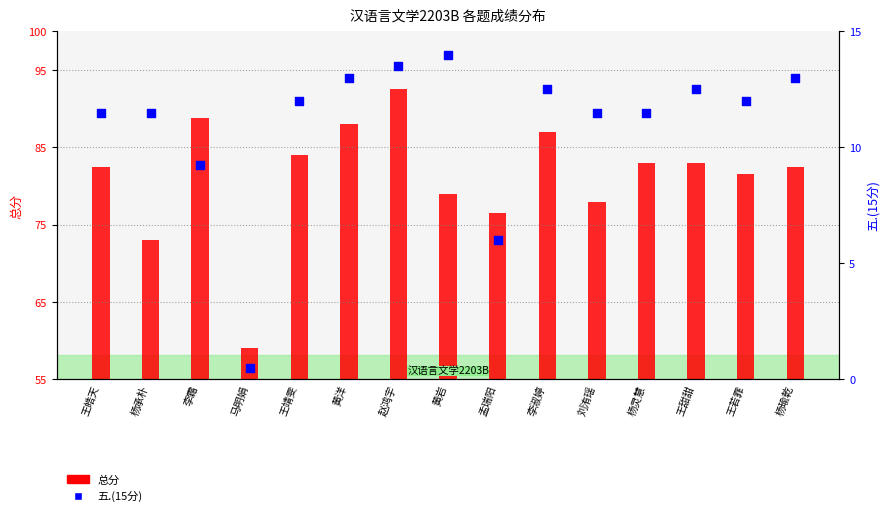

Which series has the largest Y range (max minus min)?

总分